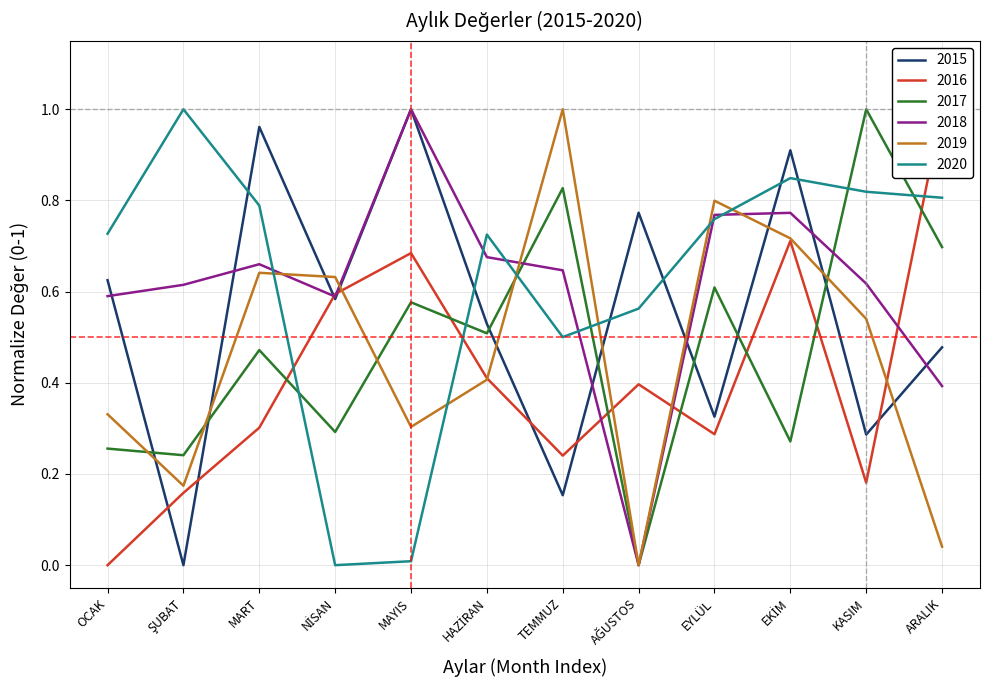

Does the chart have visible grid lines?

Yes